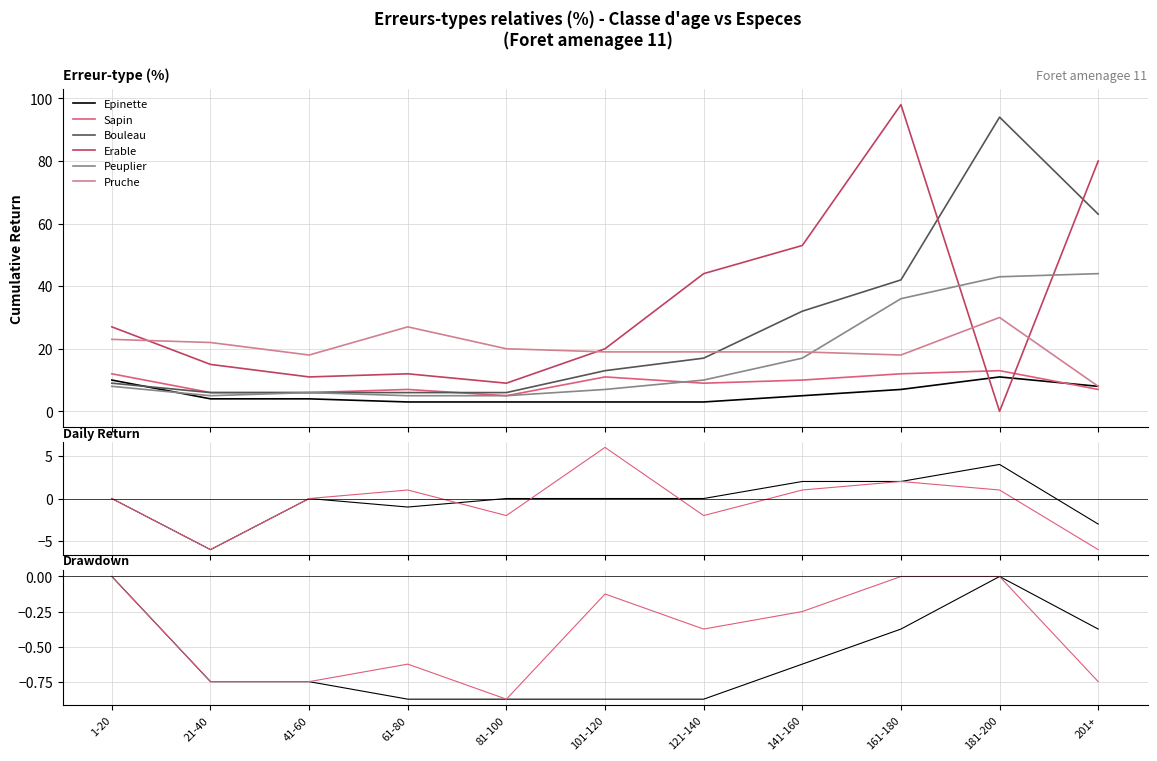

Which category has the lowest value in the Bouleau series?

21-40